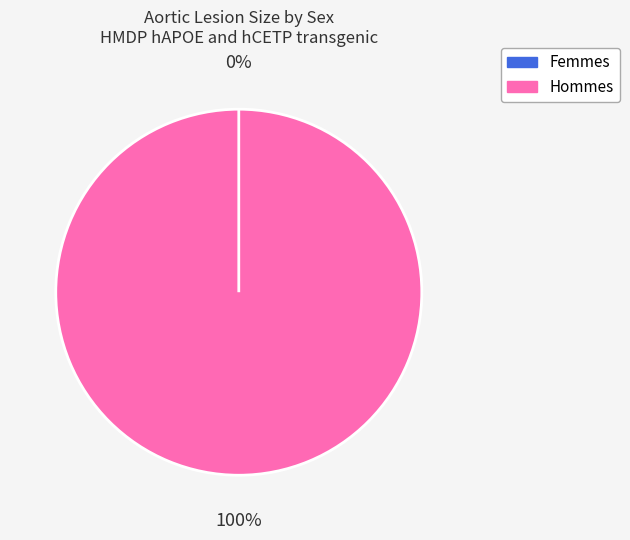

To the nearest percent, what is the difference between the largest and smallest slice percentages?

100%